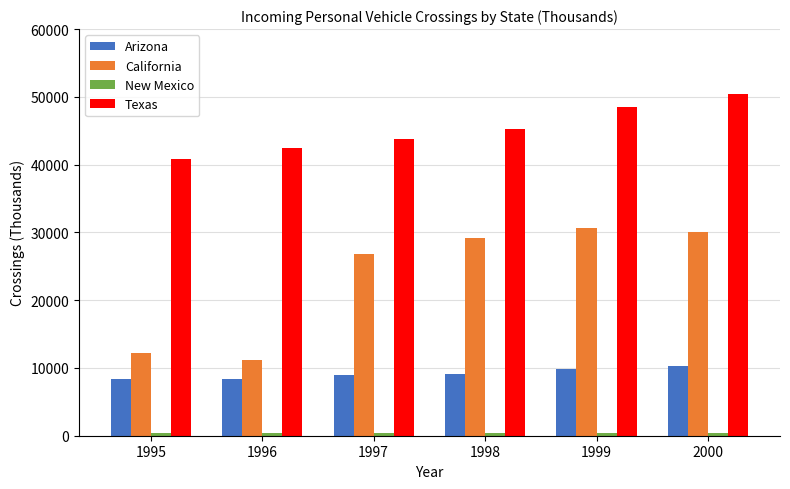

How many bars are there in total?

24